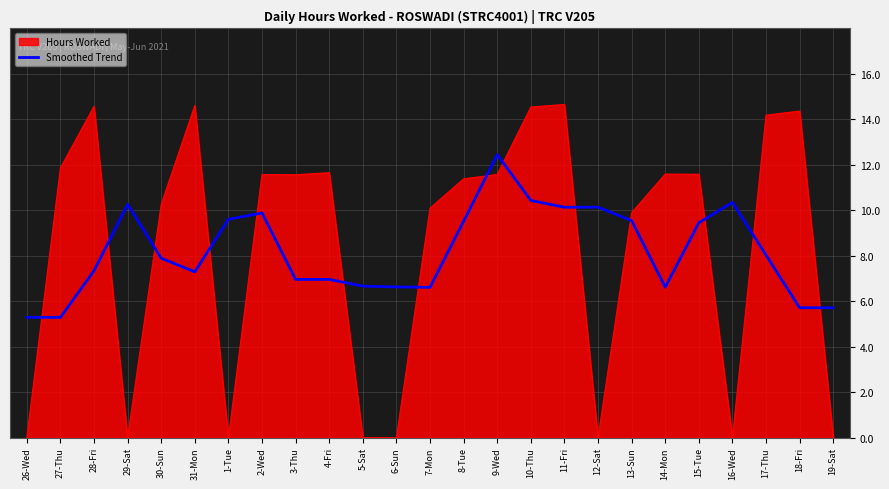

What is the smallest value displayed?

0.0